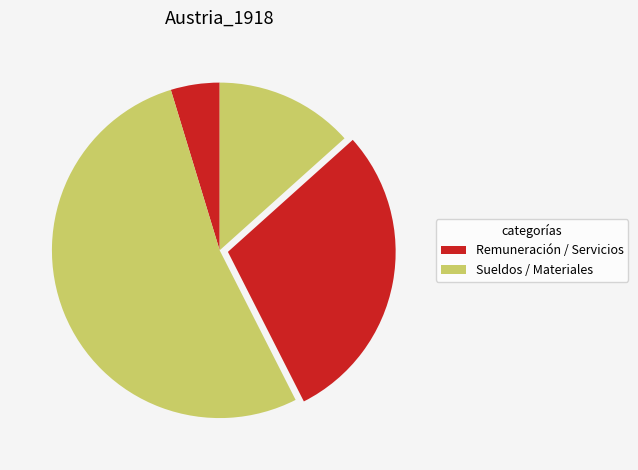

To the nearest percent, what is the average slice percentage?

25%